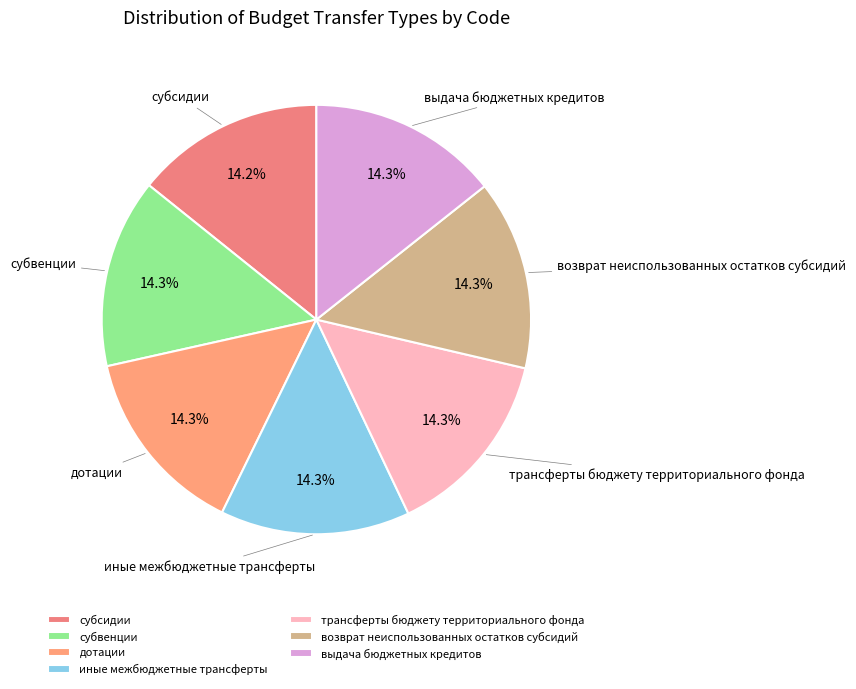

How much of the chart is everything except выдача бюджетных кредитов?

85.7%